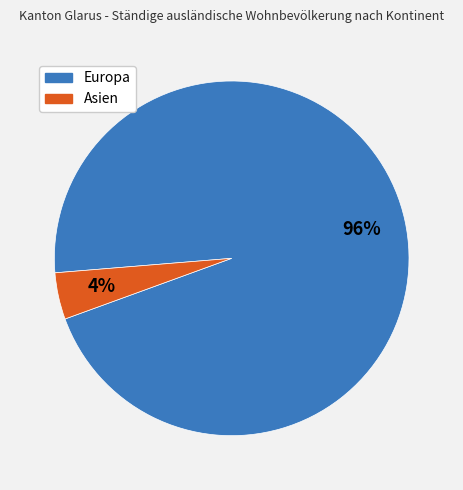

Is there any slice that represents more than half of the pie?

Yes